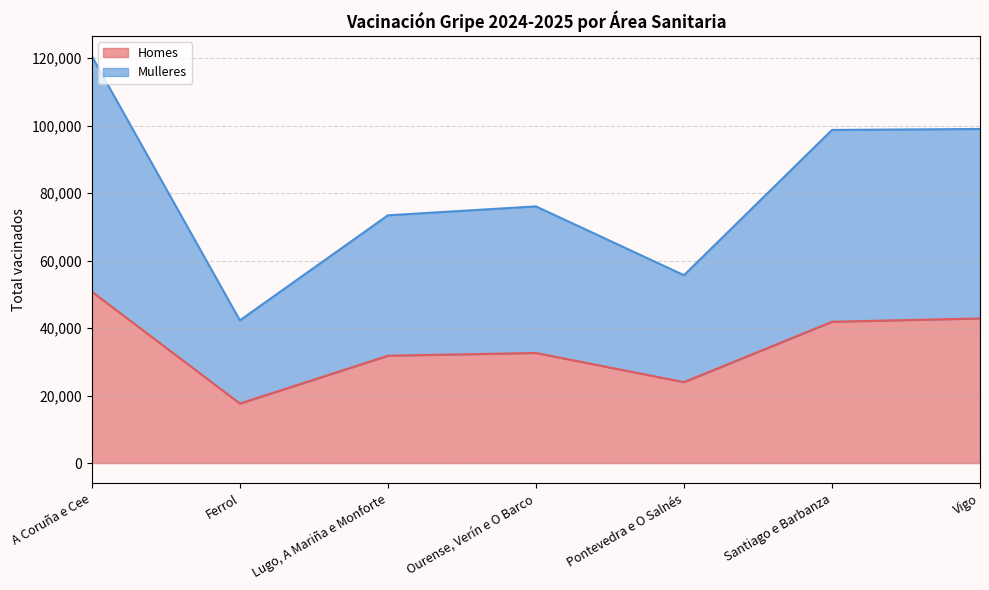

Reading left to right, transcribe all the data shown in this chart.

Homes: 50800	17645	31819	32640	23991	41888	42871
Mulleres: 120577	42304	73442	76088	55685	98745	99035